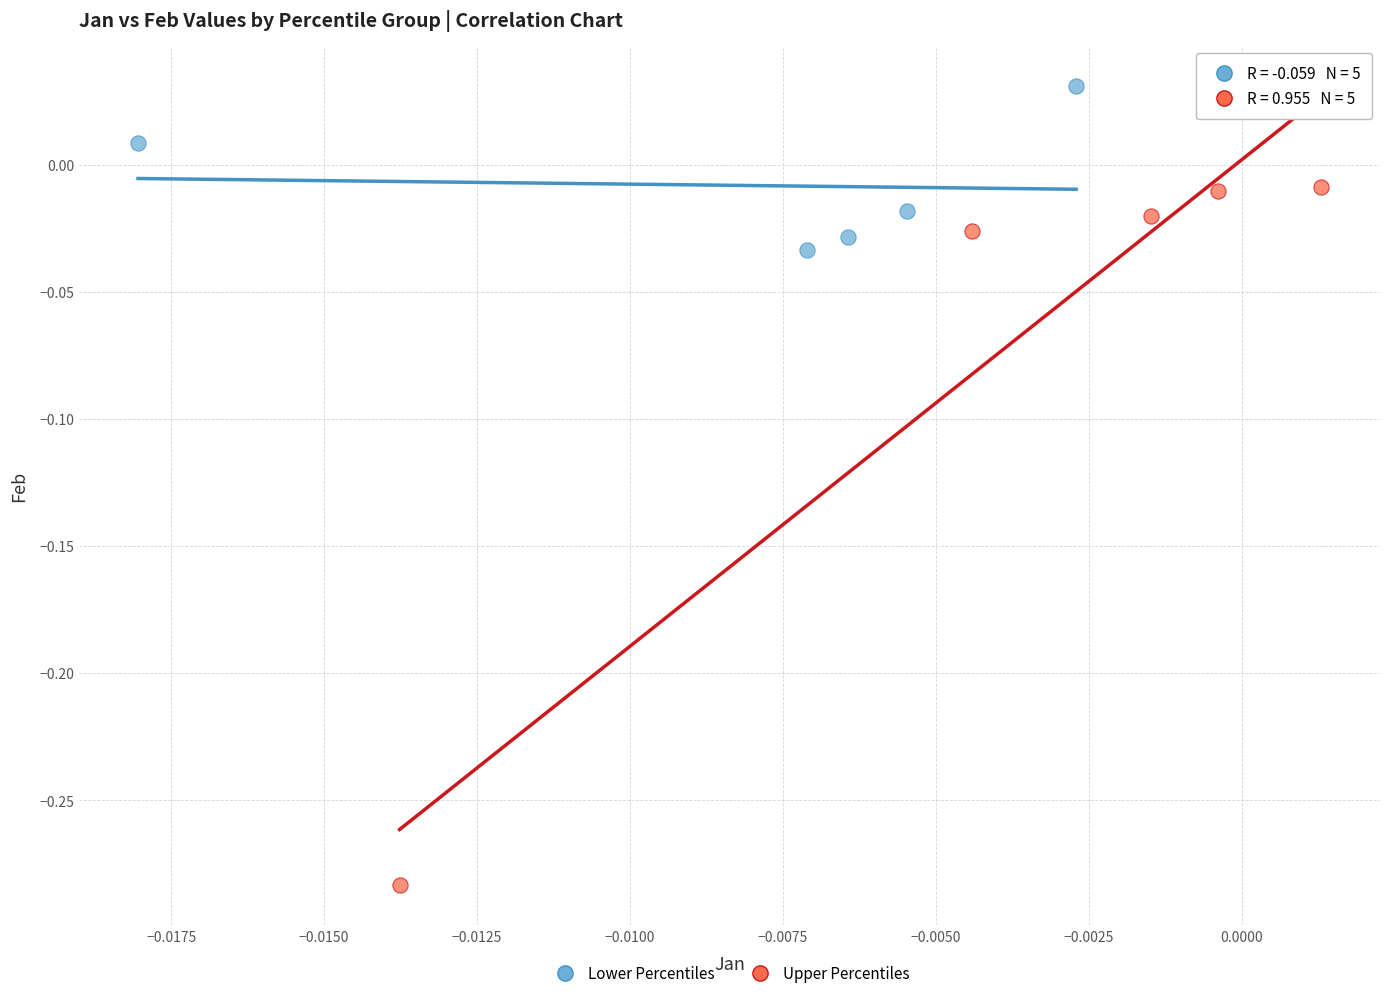

Which series reaches the minimum Y coordinate?

Upper Percentiles